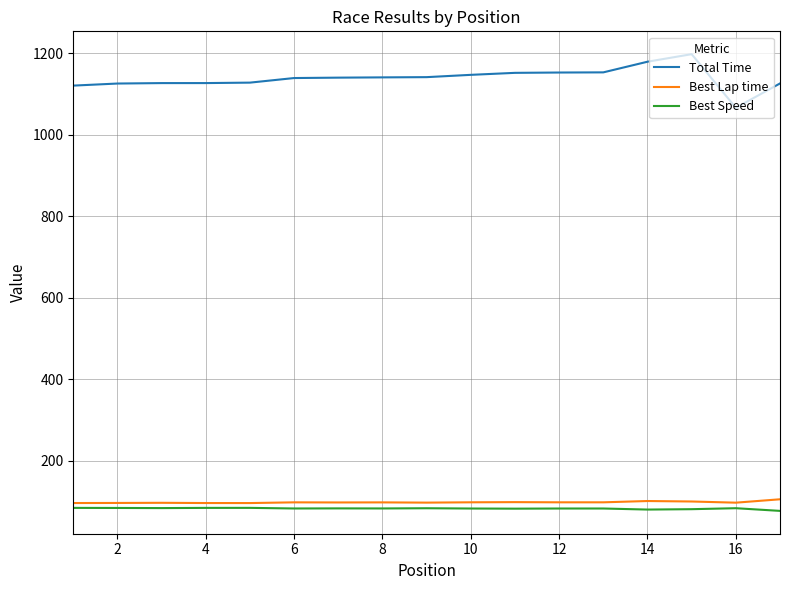

What is the difference between the maximum and minimum values in the Total Time series?

131.5